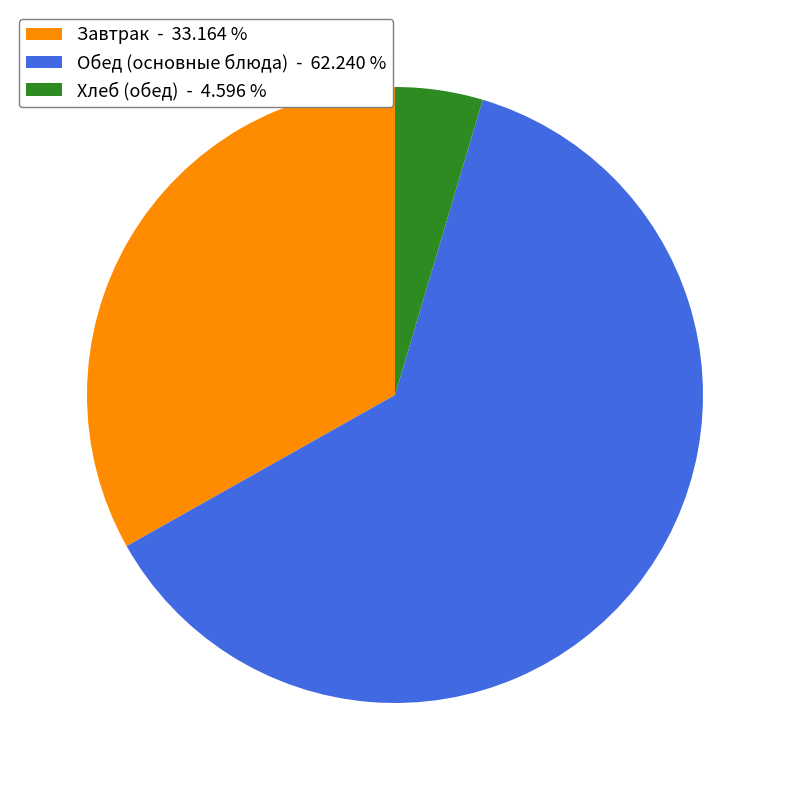

What is the smallest slice in the pie chart?

Хлеб (обед) - 4.596 %